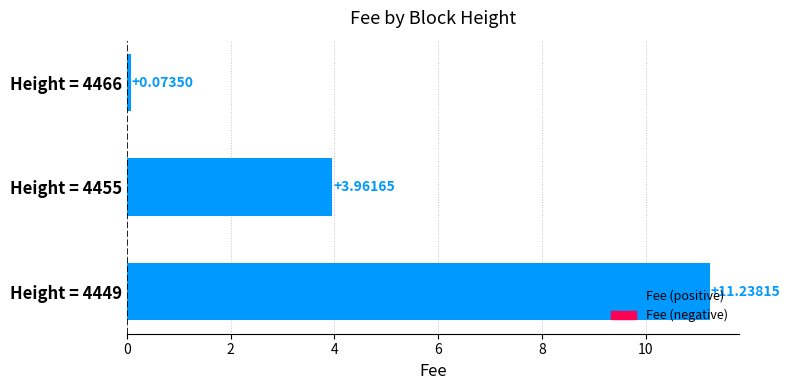

Count the number of data series in this chart.

1